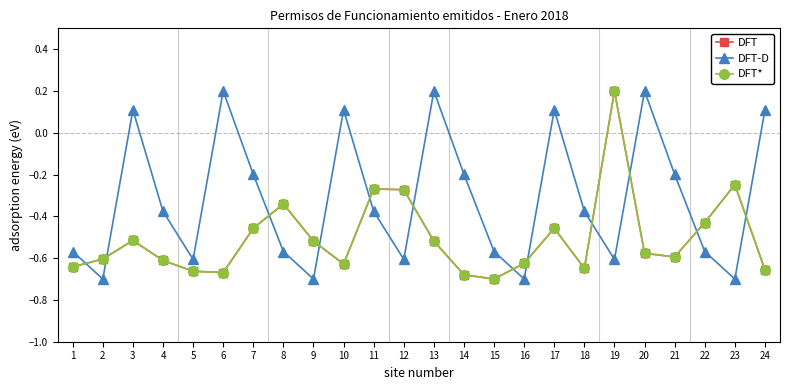

What is the total value across all series at 12?

-1.2